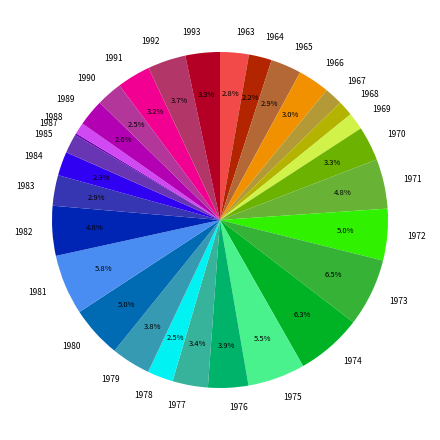

Combined, what portion of the pie is 1980 and 1971?

9.8%